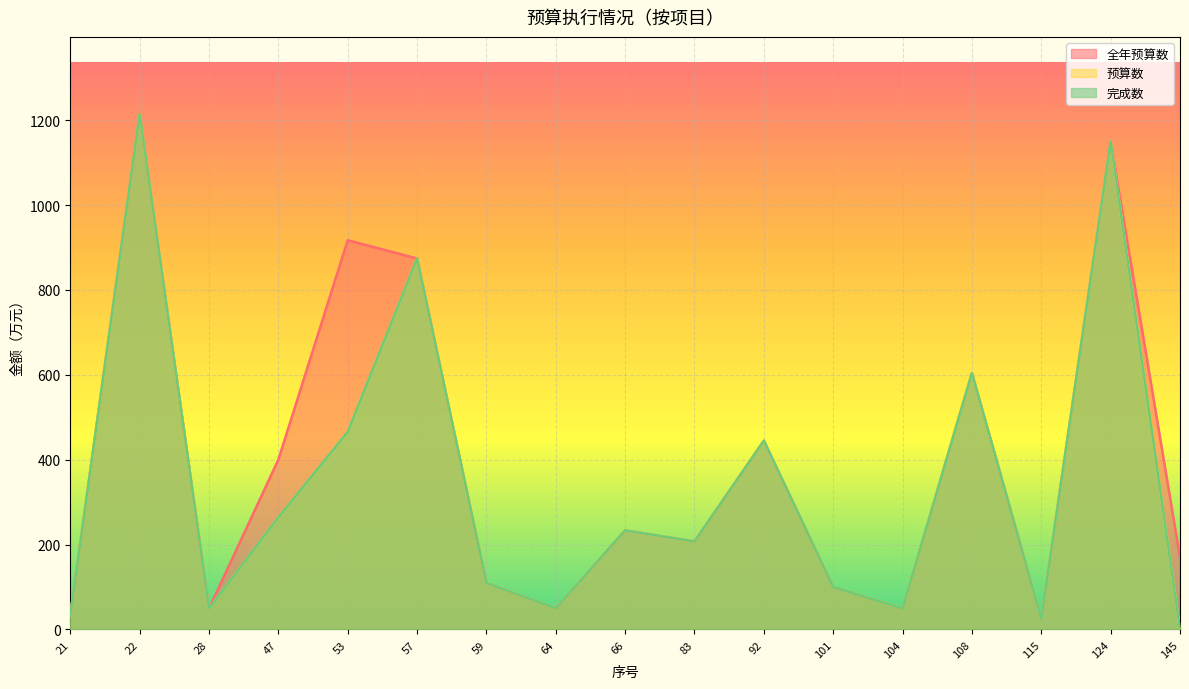

Reading right to left, transcribe all the data shown in this chart.

全年预算数: 170.0	1150.0	25.0	604.0	49.1	99.8	444.7	207.4	233.4	49.8	109.8	874.0	917.0	400.0	49.4	1214.0	33.4
预算数: 0.0	1150.0	25.0	604.0	49.1	99.8	444.7	207.4	233.4	49.8	109.8	874.0	465.6	264.1	49.4	1214.0	33.4
完成数: 0.0	1150.0	25.0	604.0	49.1	99.8	444.7	207.4	233.4	49.8	109.8	874.0	465.6	264.1	49.4	1214.0	33.4